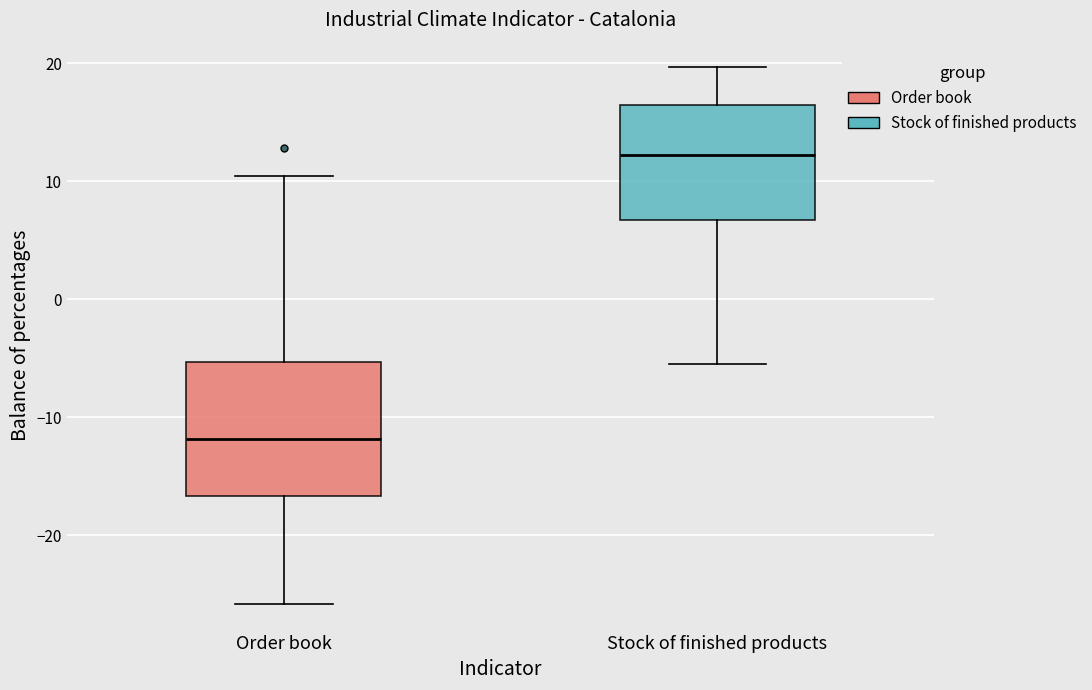

Which box's median line is the lowest?

Order book